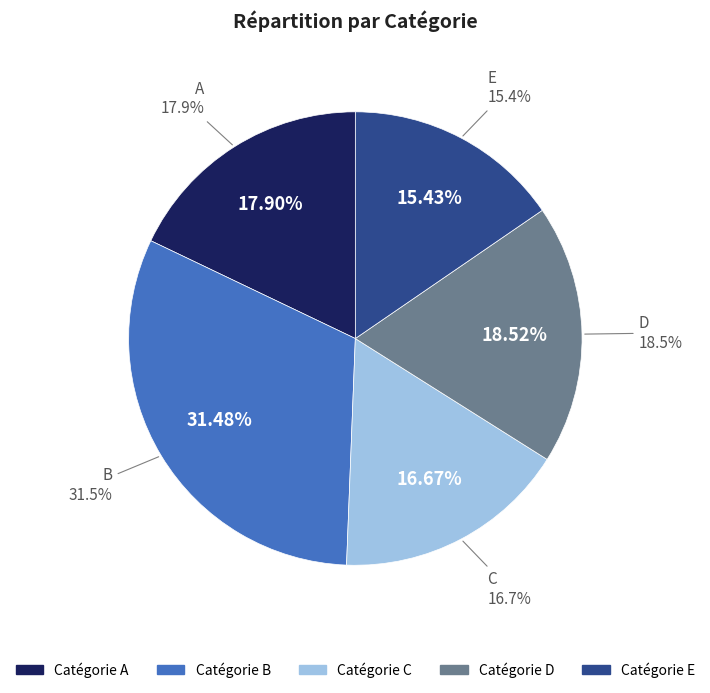

True or false: A accounts for 3% of the total.

False